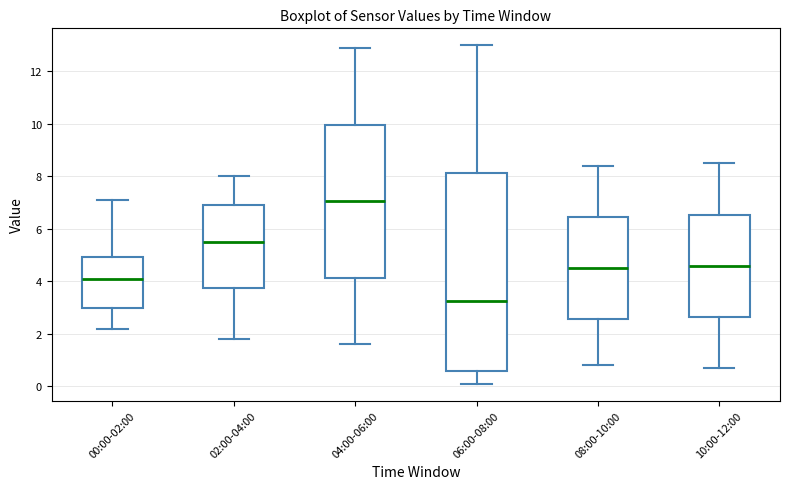

Comparing the boxes themselves (not the whiskers), which one is the tallest?

06:00-08:00